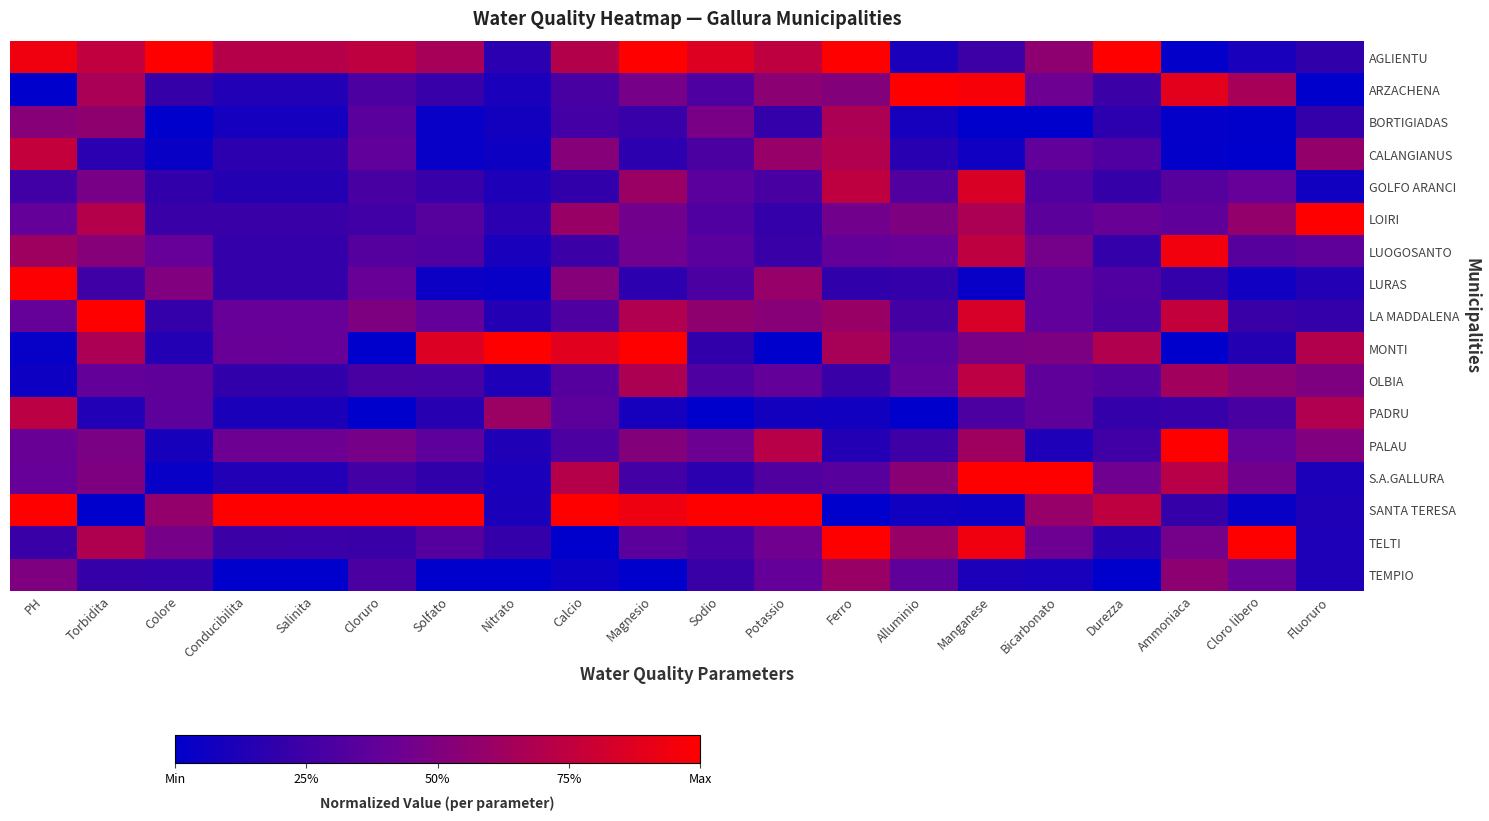

What is the greatest value displayed?

1.0